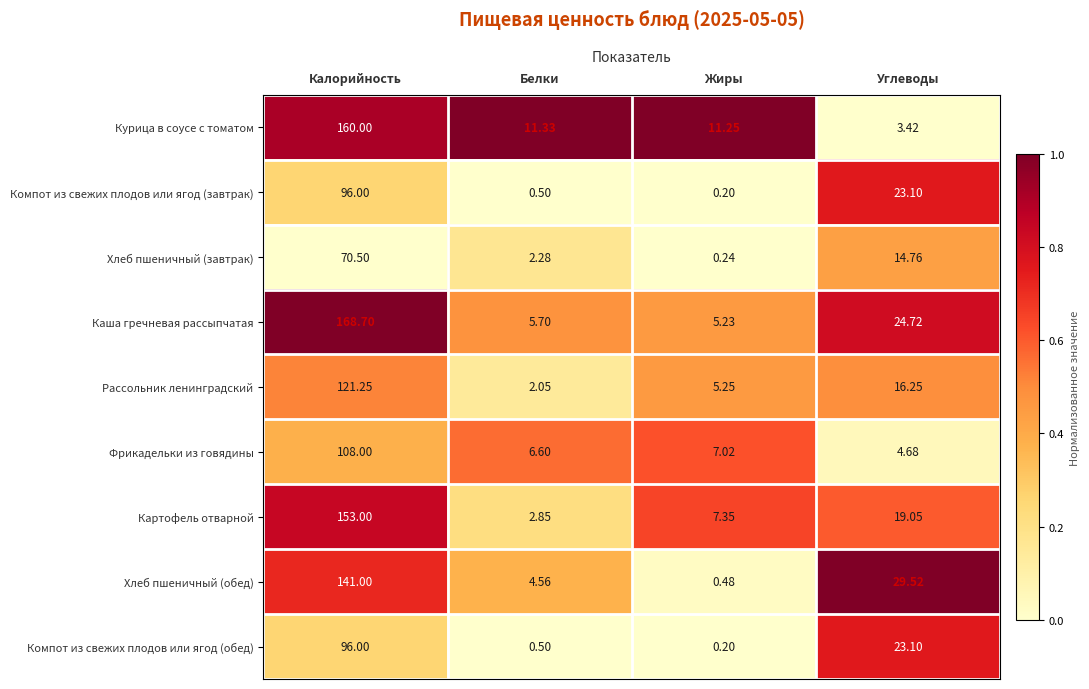

List the labels in order of Компот из свежих плодов или ягод (обед) value, smallest first.

Жиры, Белки, Углеводы, Калорийность